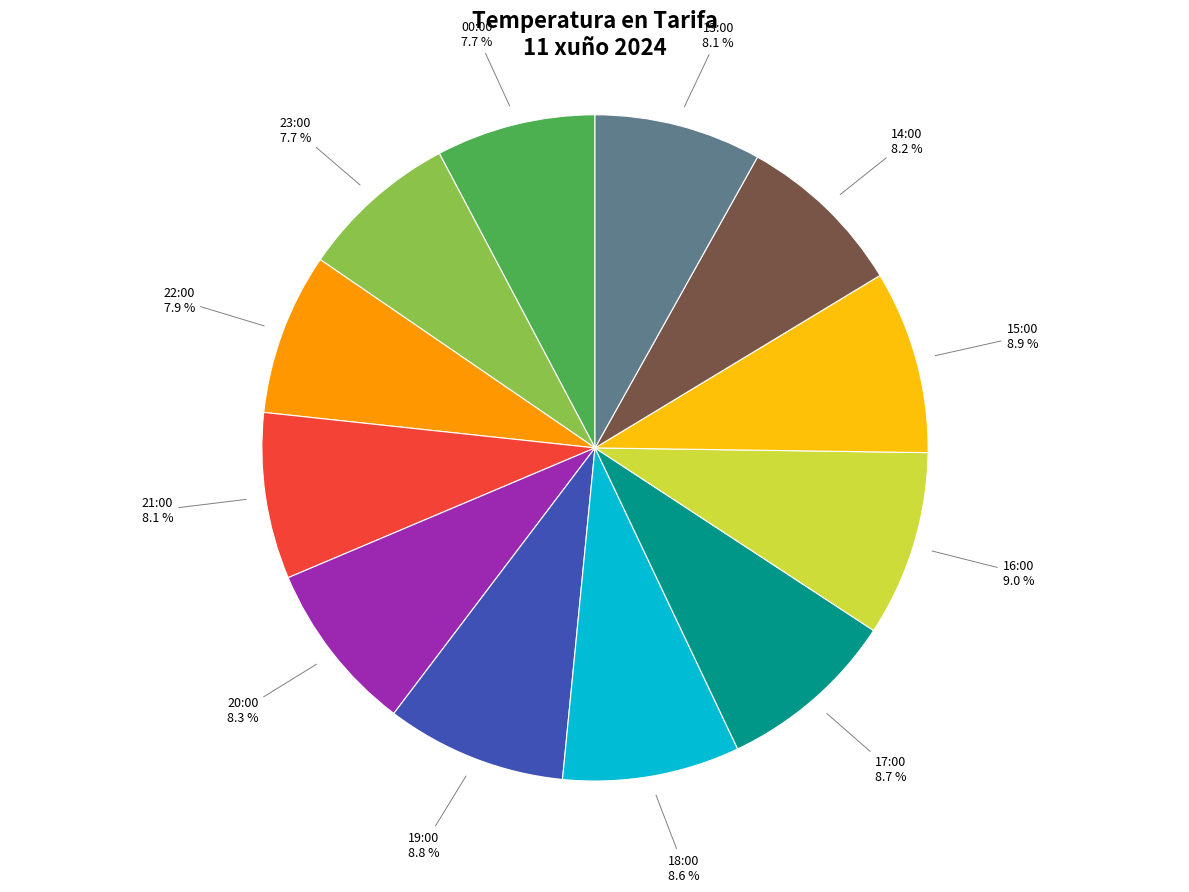

Is there any slice that represents more than half of the pie?

No